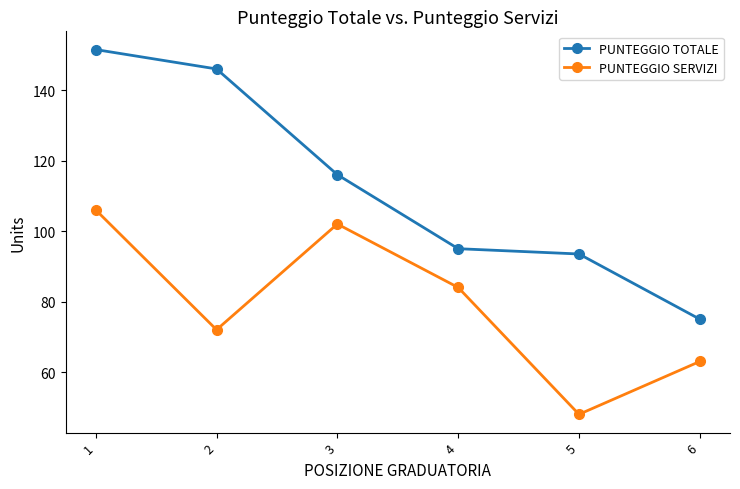

What is the minimum value for PUNTEGGIO SERVIZI?

48.0